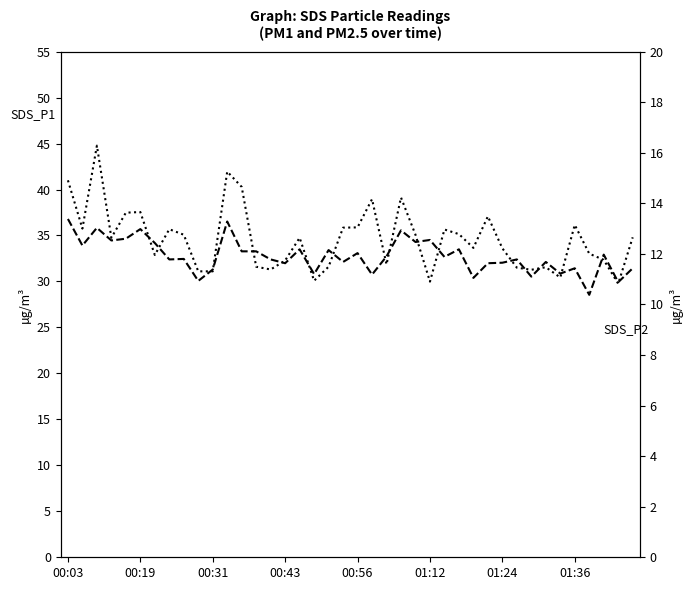

What is the label of the 34th point from the left?

33